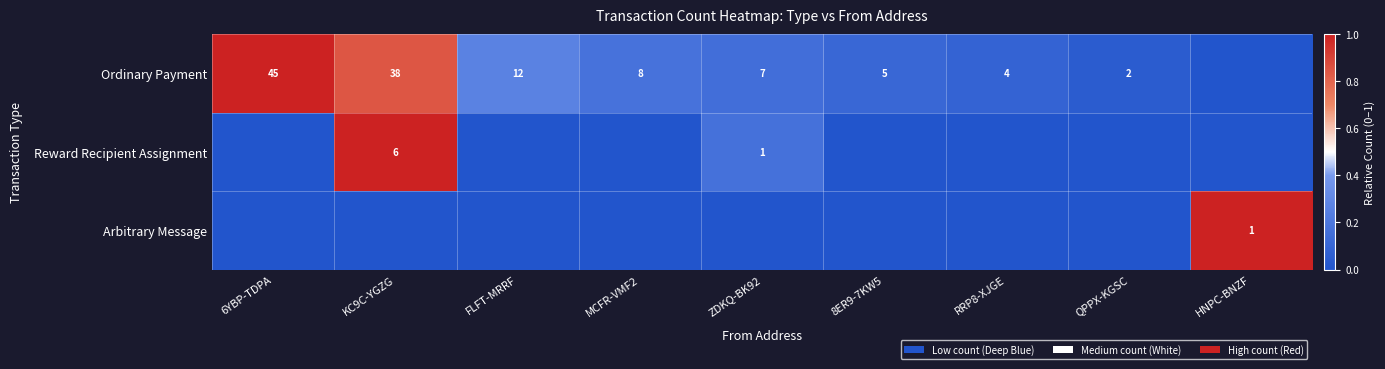

What is the sum of the Ordinary Payment values at KC9C-YGZG and MCFR-VMF2?

46